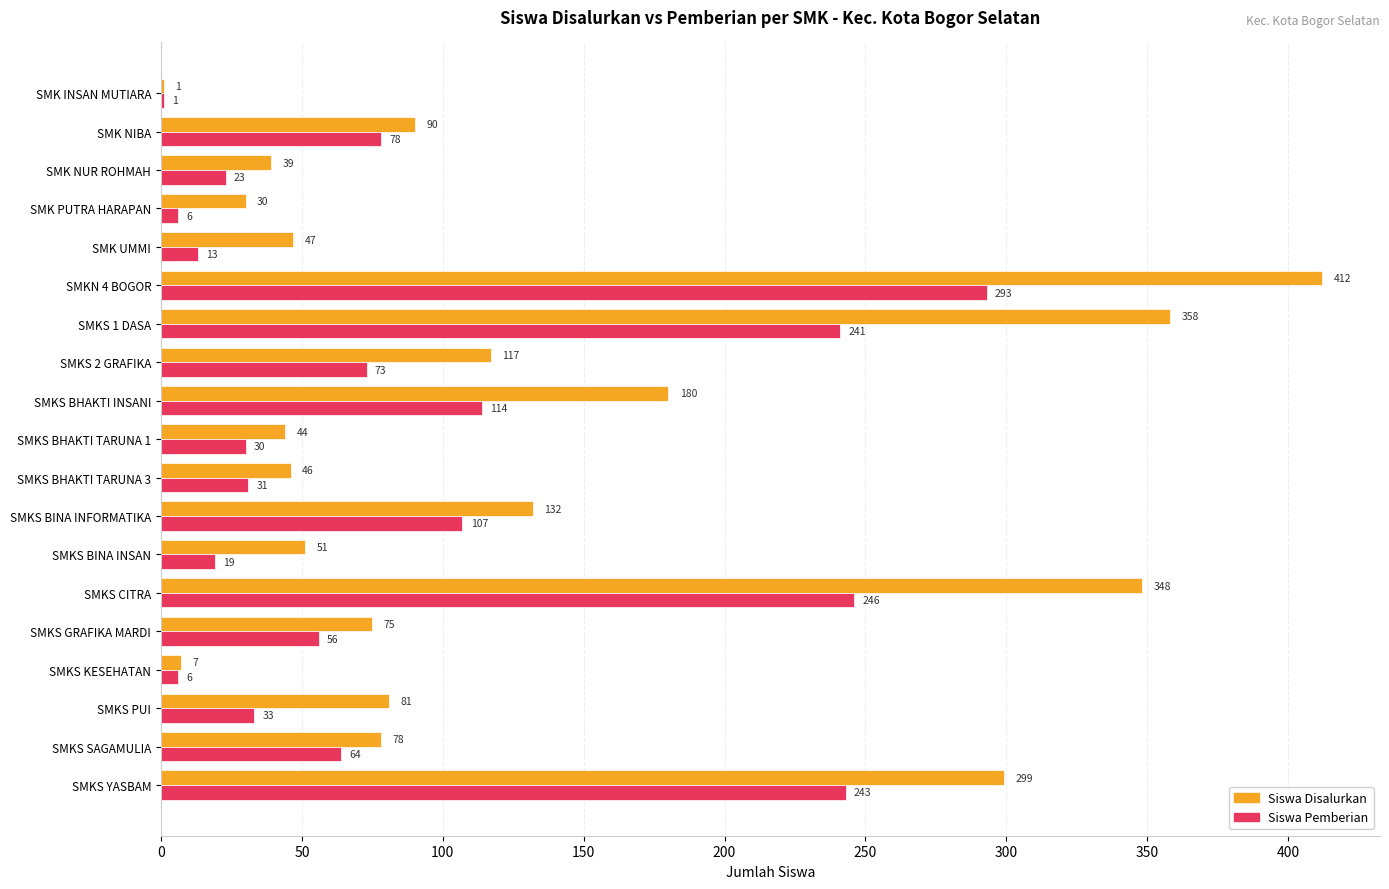

True or false: Siswa Pemberian has a value of 73 at SMKS 2 GRAFIKA.

True